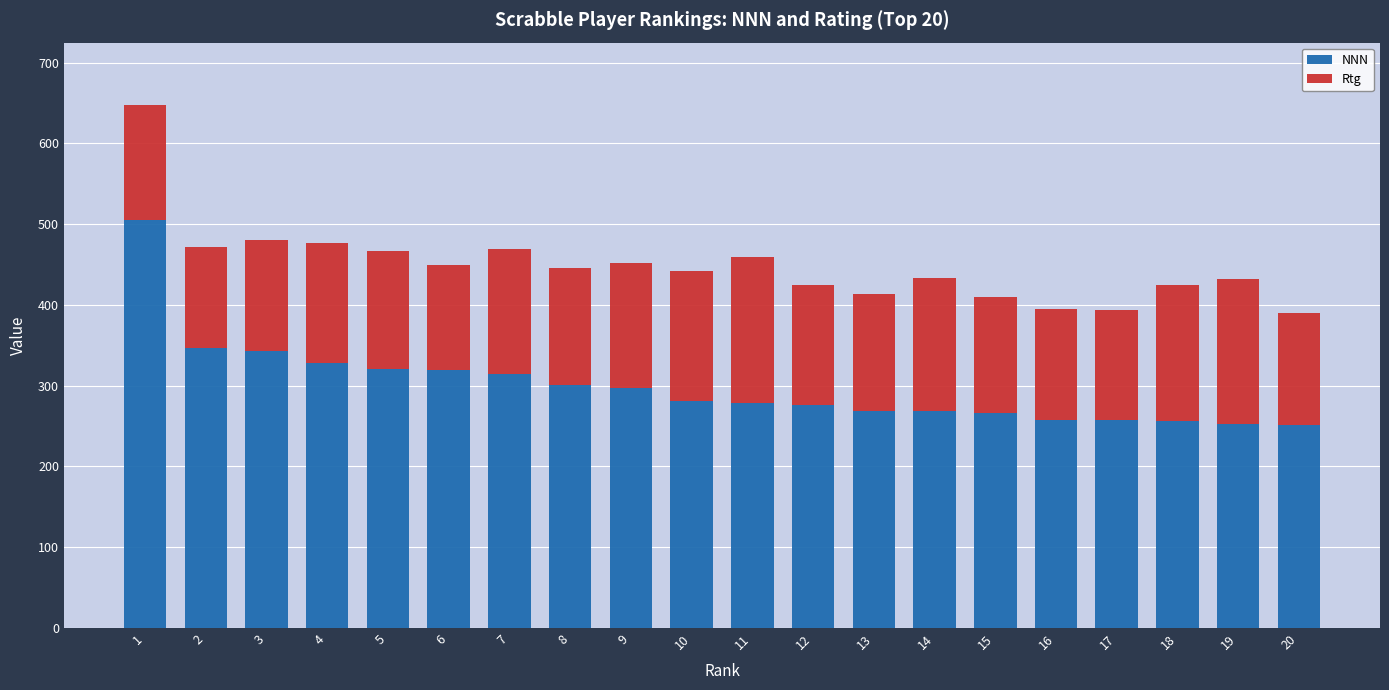

Is it true that NNN equals 251 at 20?

True